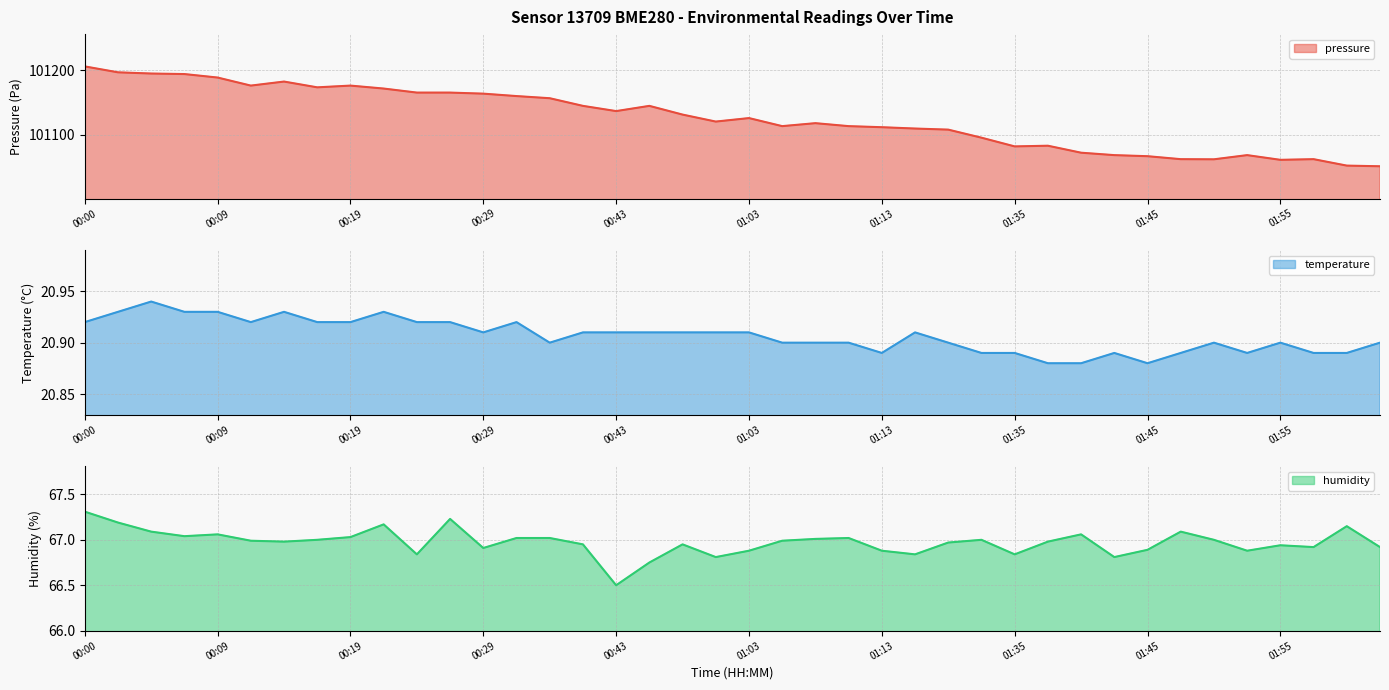

What is the lowest value of the temperature series?

20.9